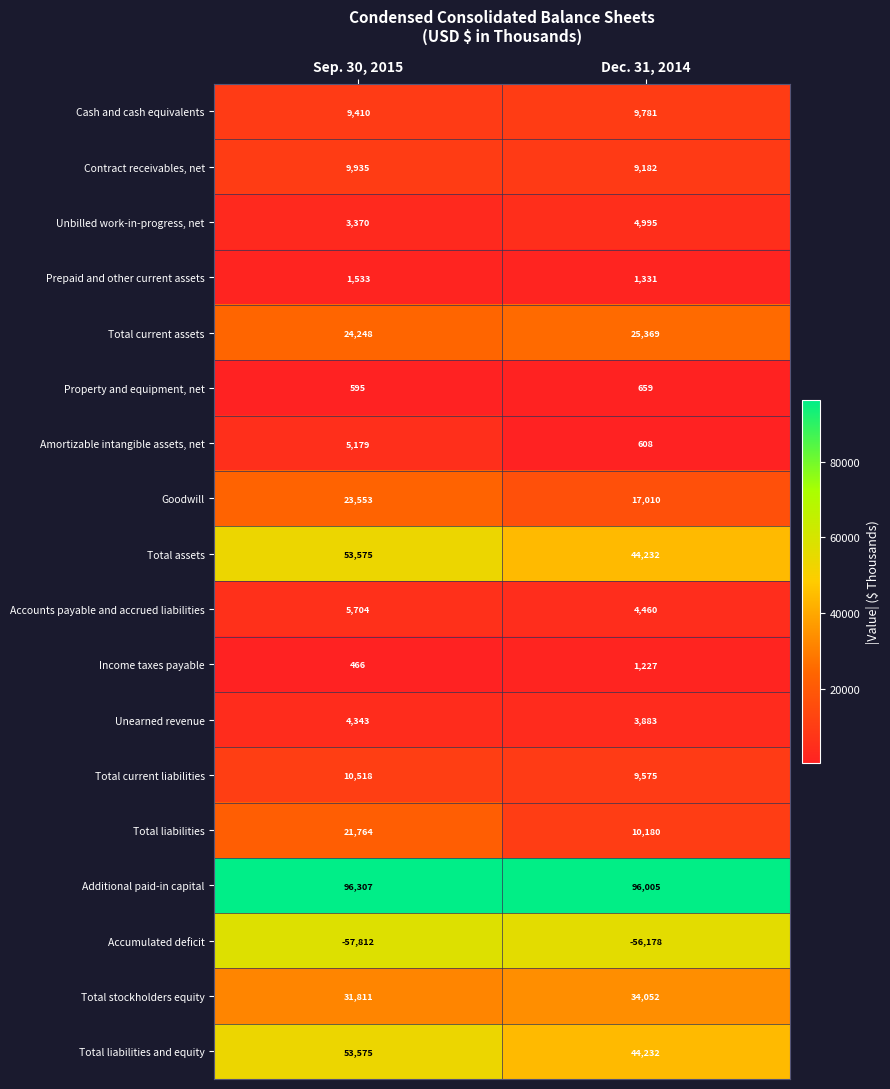

List the labels in order of Contract receivables, net value, largest first.

Sep. 30, 2015, Dec. 31, 2014